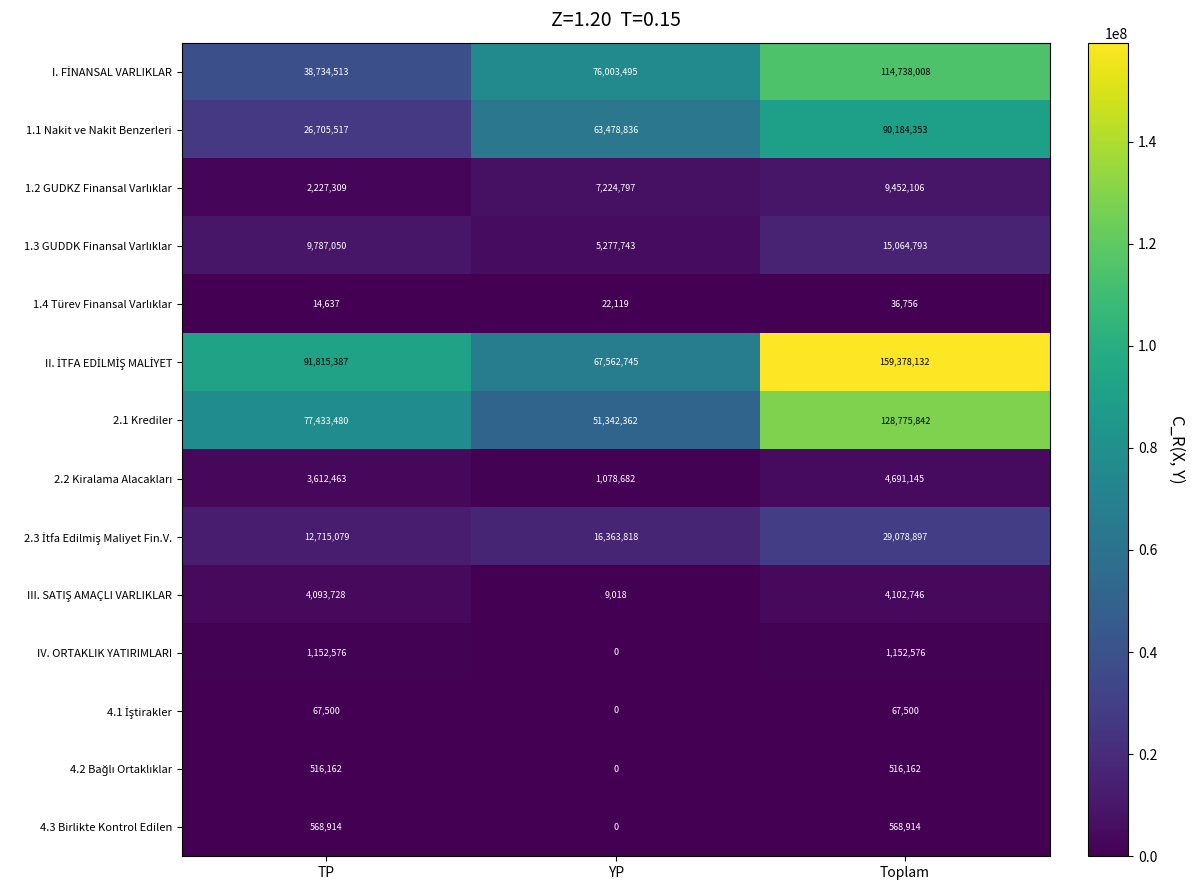

What is the maximum value shown in the chart?

159378132